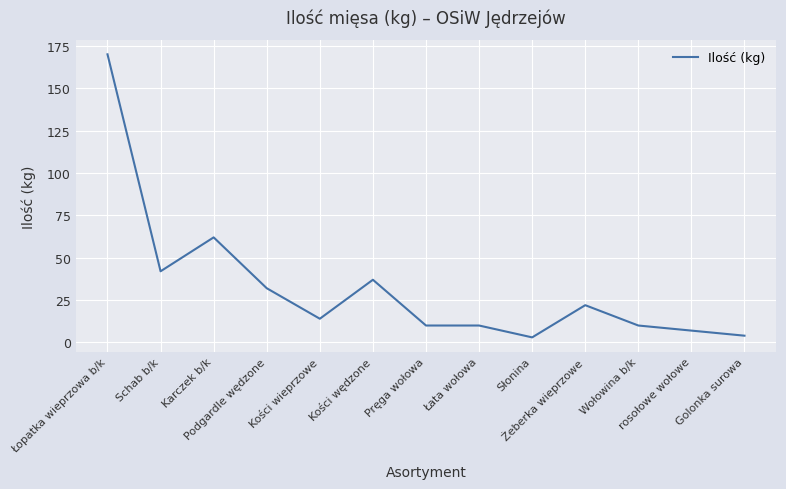

At which category does the data reach its first local valley?

Schab b/k